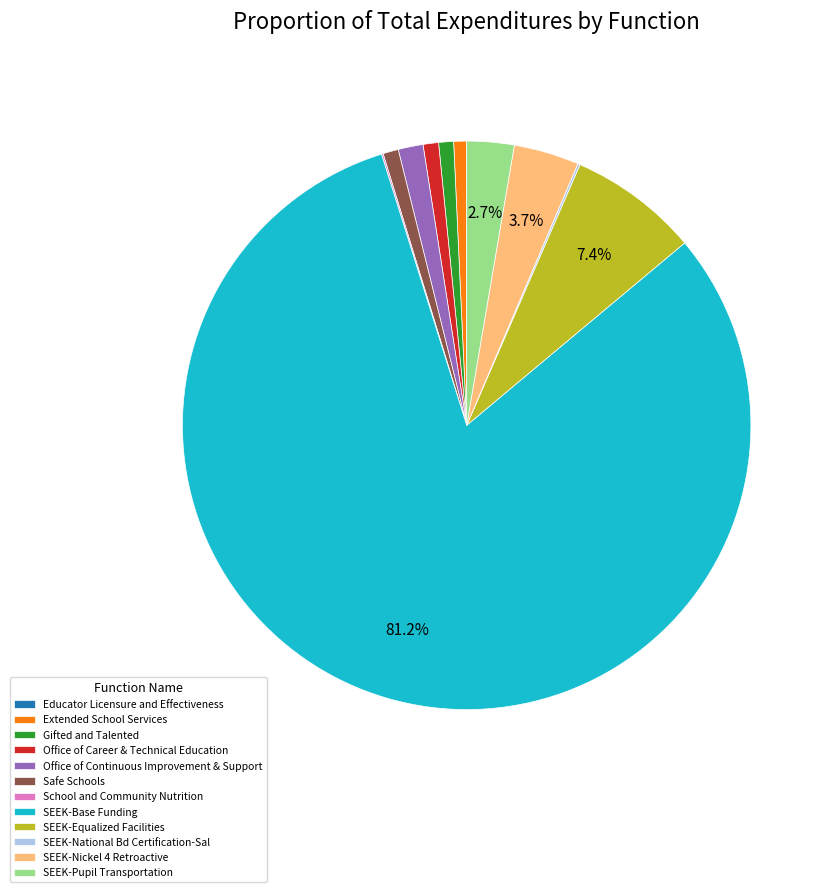

True or false: SEEK-Nickel 4 Retroactive accounts for 4% of the total.

True